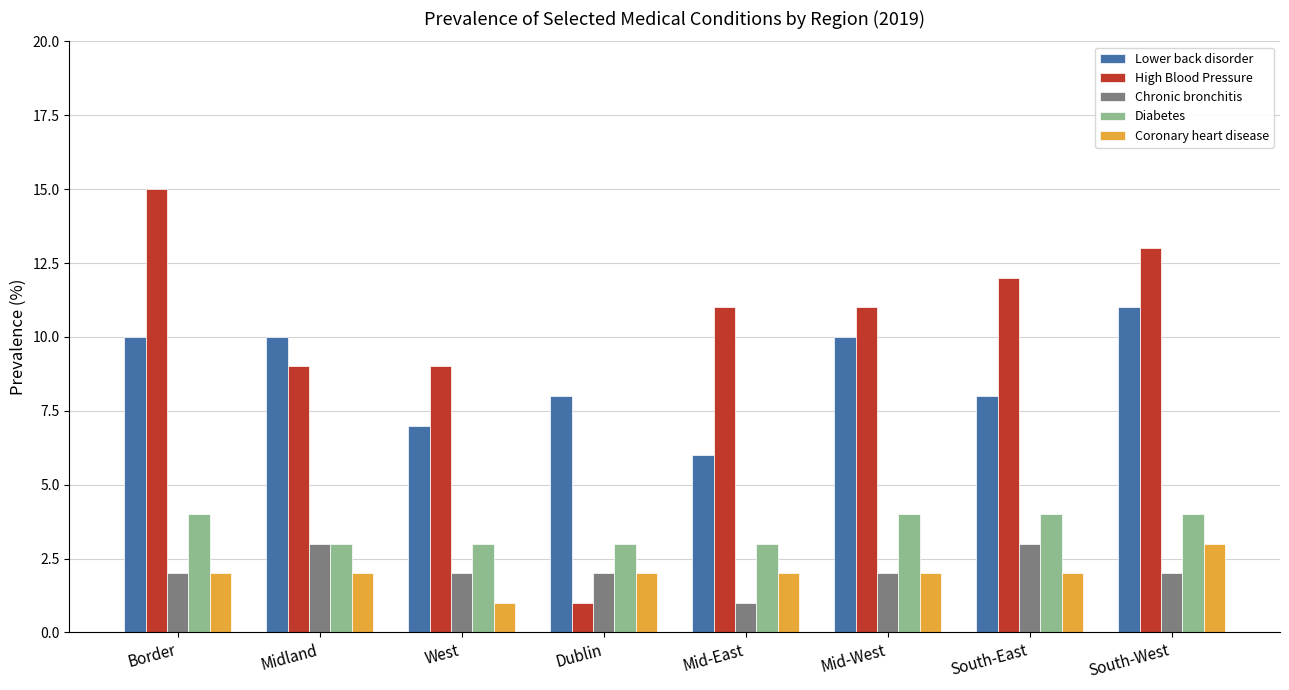

What is the difference between the second highest and second lowest values in the Chronic bronchitis series?

1